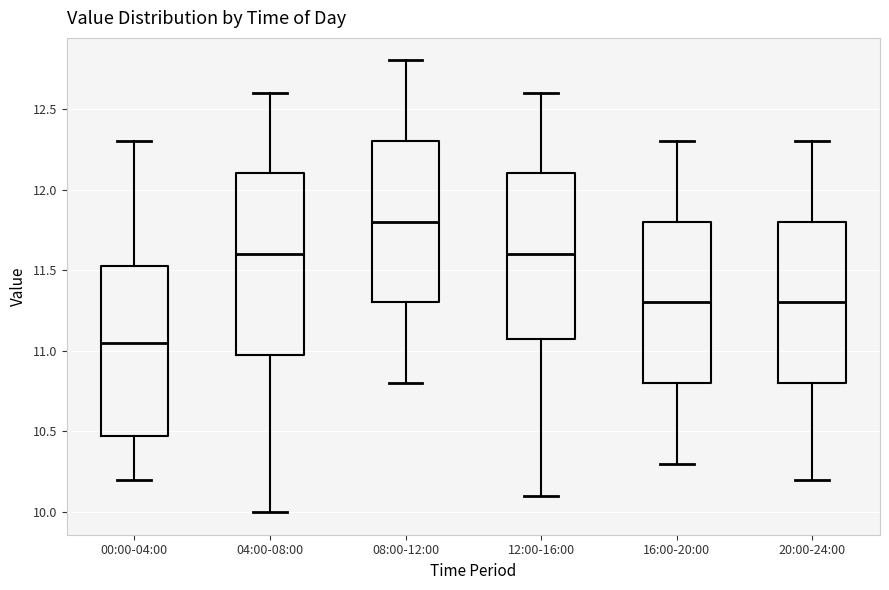

Reading left to right, read every box against the y-axis: the position of its median line, the range the box covers, and the ends of its whiskers. The values are not printed on the chart, so give them approximately, as read against the axis.

00:00-04:00: median 11.05, box 10.50 to 11.55, whiskers 10.20 to 12.30
04:00-08:00: median 11.60, box 11.00 to 12.10, whiskers 10.00 to 12.60
08:00-12:00: median 11.80, box 11.30 to 12.30, whiskers 10.80 to 12.80
12:00-16:00: median 11.60, box 11.10 to 12.10, whiskers 10.10 to 12.60
16:00-20:00: median 11.30, box 10.80 to 11.80, whiskers 10.30 to 12.30
20:00-24:00: median 11.30, box 10.80 to 11.80, whiskers 10.20 to 12.30